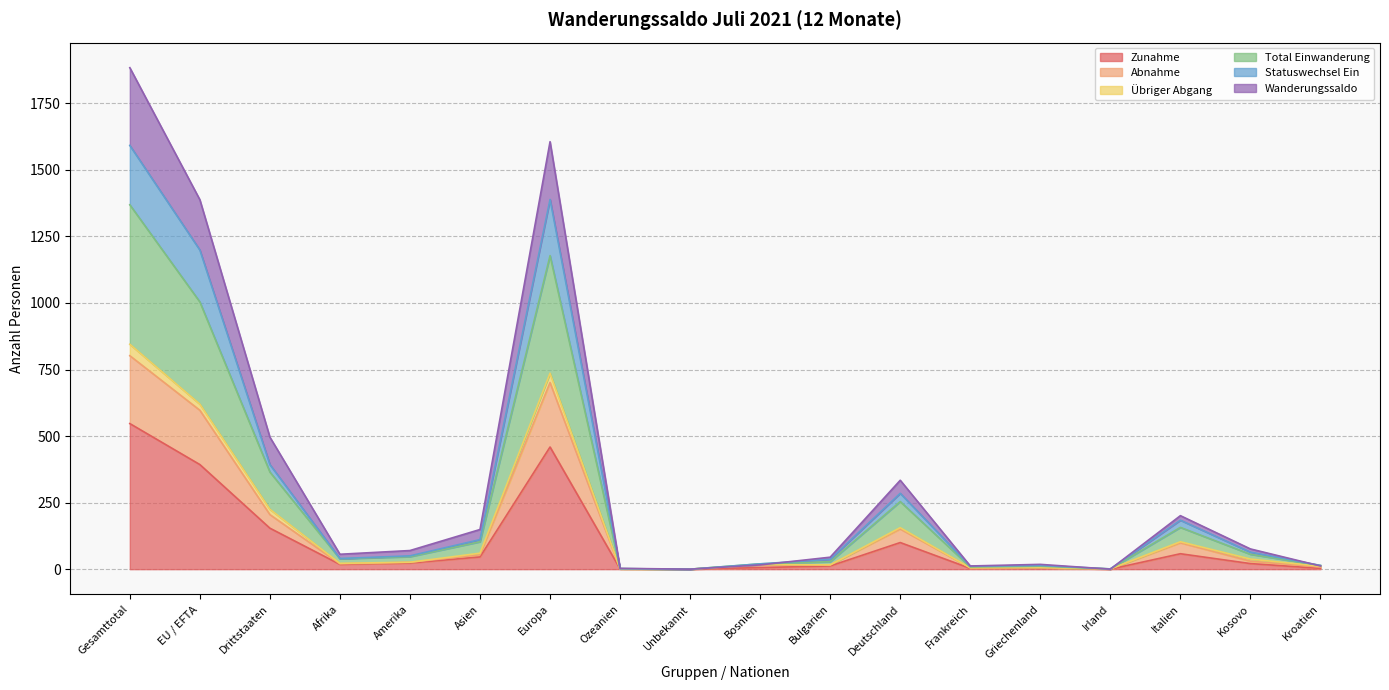

What is the difference between the second highest and second lowest values in the Zunahme series?

459